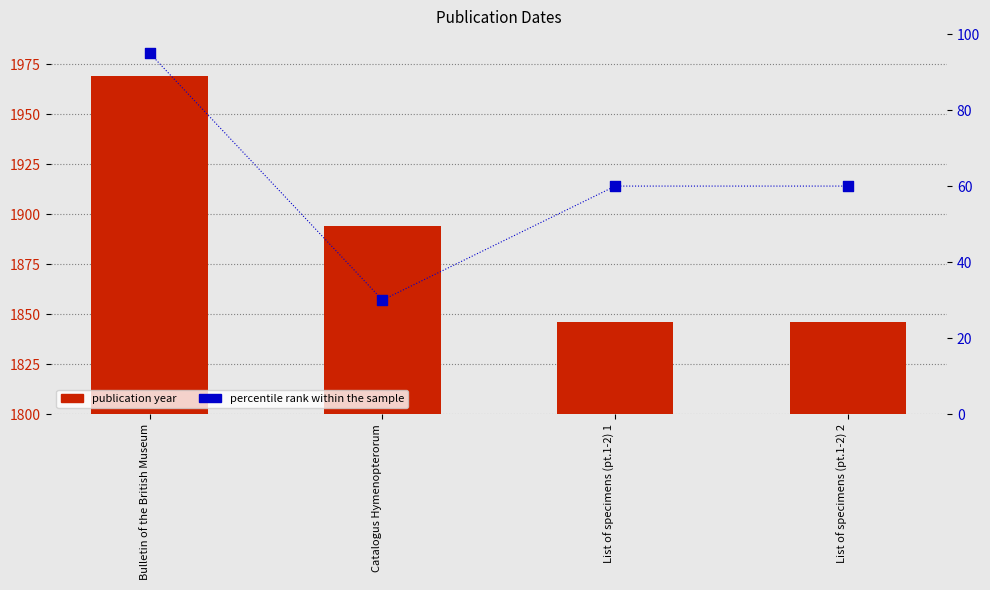

What is the total value across all series at List of specimens (pt.1-2) 1?

1906